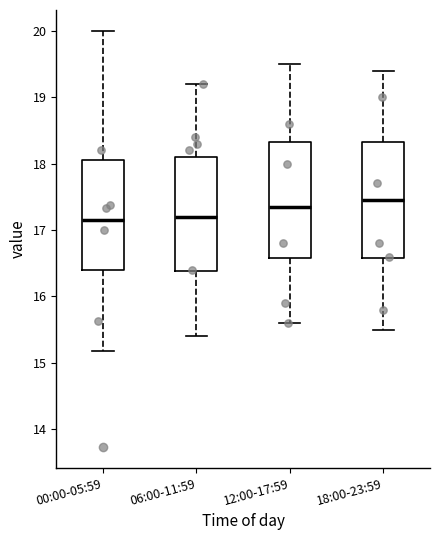

Where does the upper whisker of the box for 12:00-17:59 end on the y-axis? The values are not printed on the chart, so give them approximately, as read against the axis.

19.5